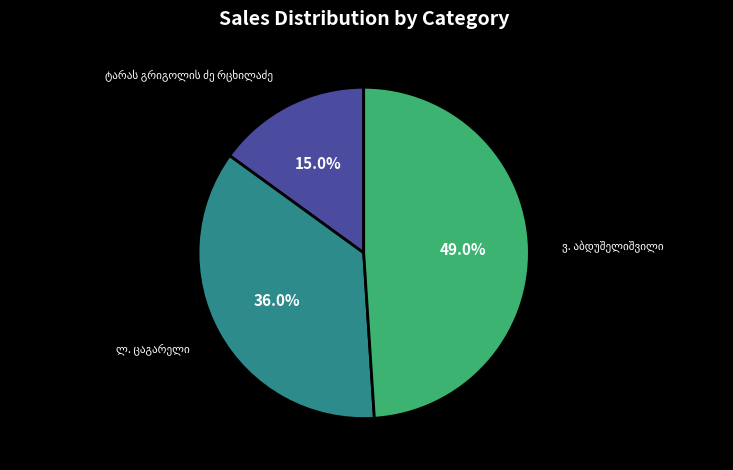

To the nearest percent, what is the difference between the largest and smallest slice percentages?

34%